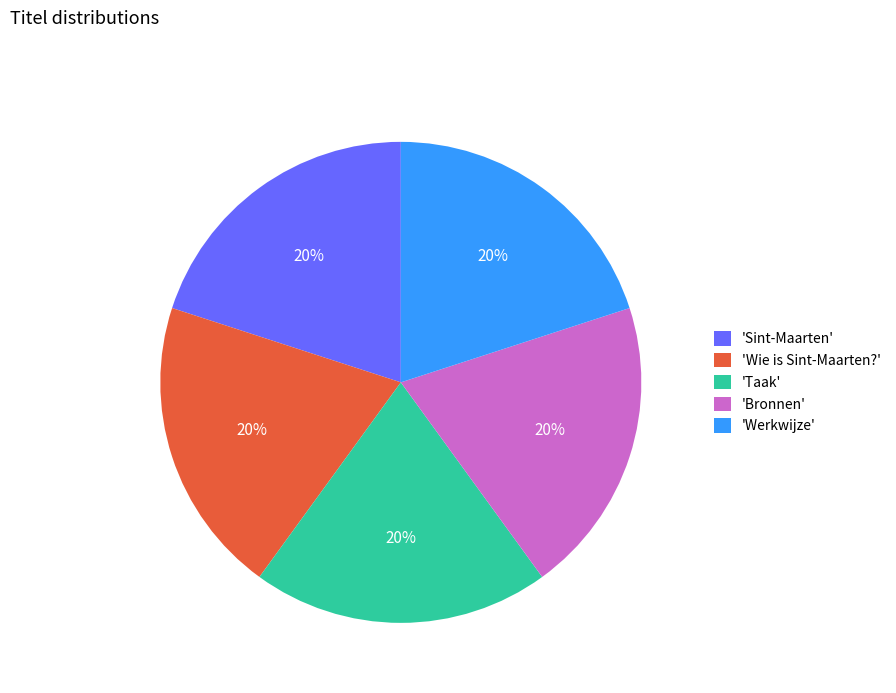

What percentage is the 'Werkwijze' slice, to the nearest percent?

20%